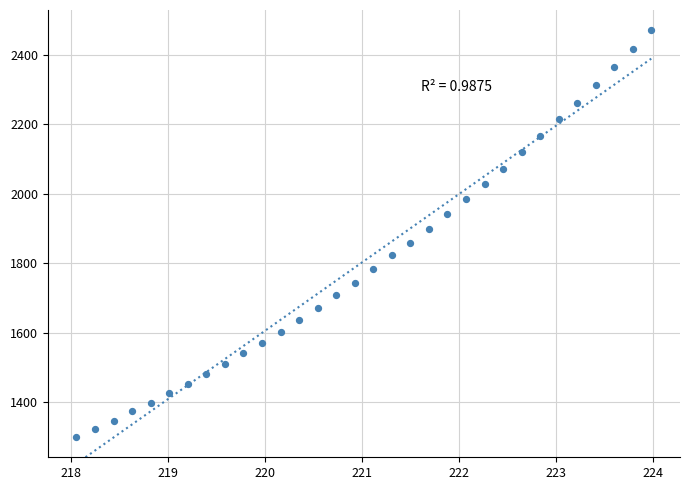

What is the range of X values (max minus min)?

5.9